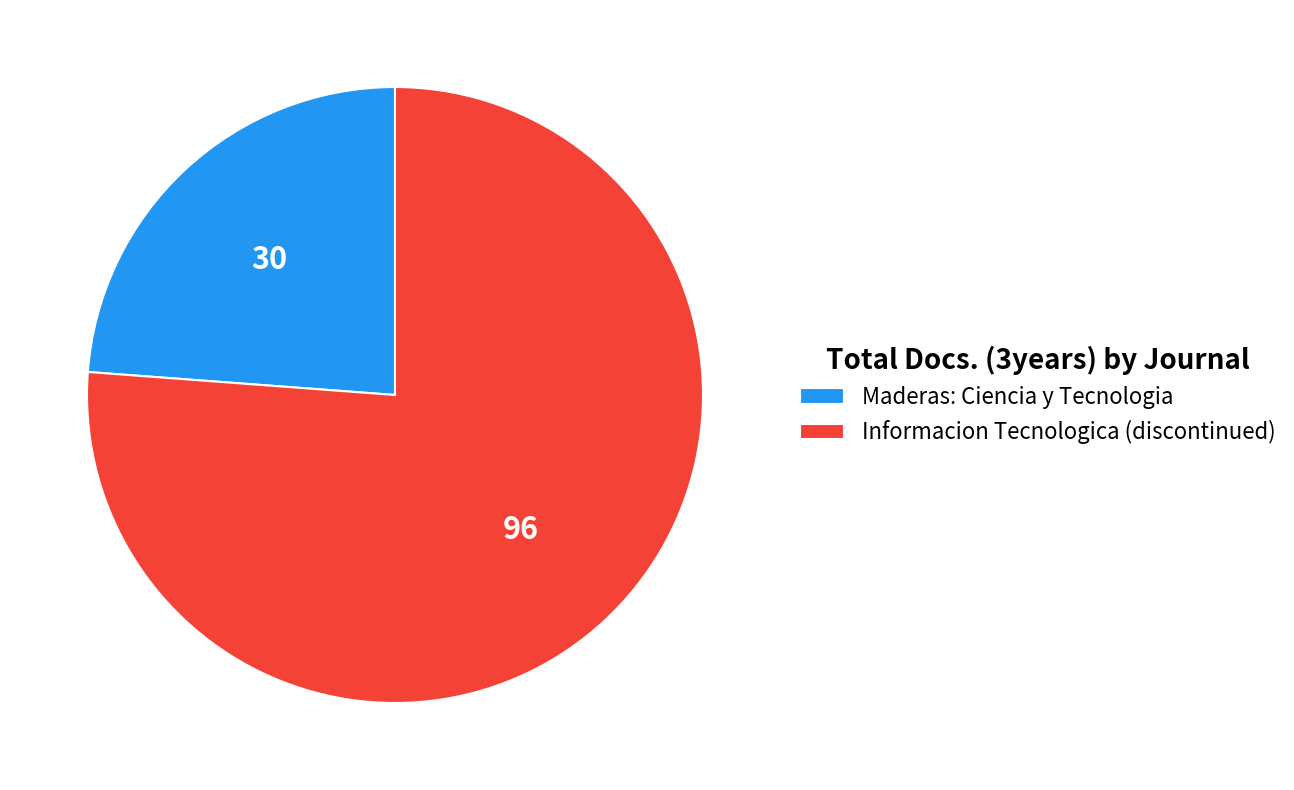

Does any single category account for the majority?

Yes